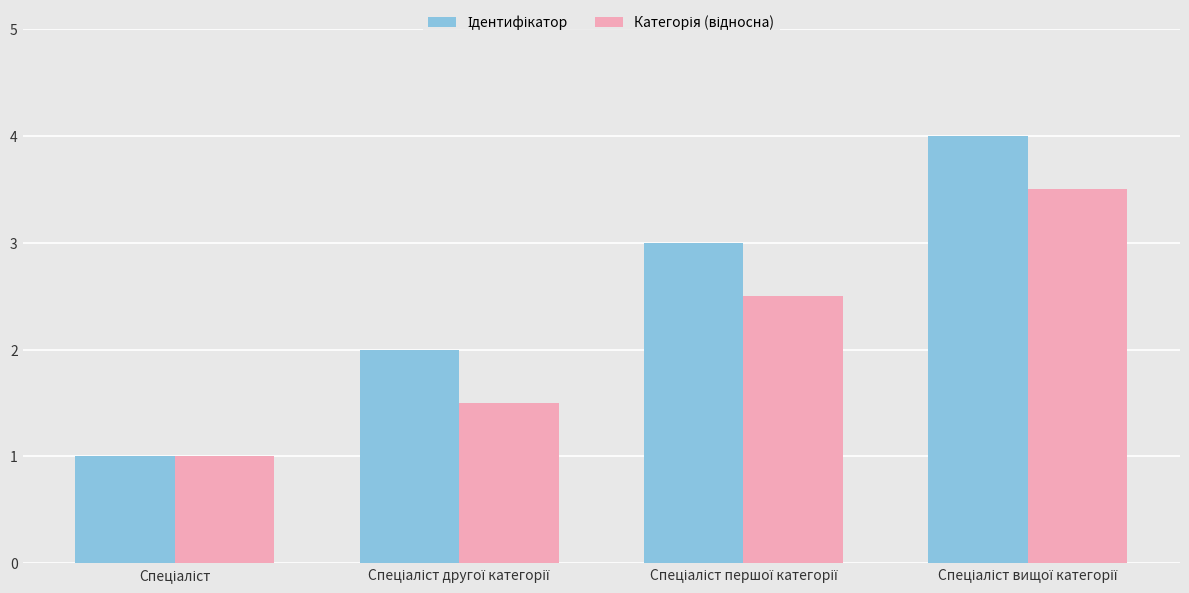

What is the maximum value shown in the chart?

4.0